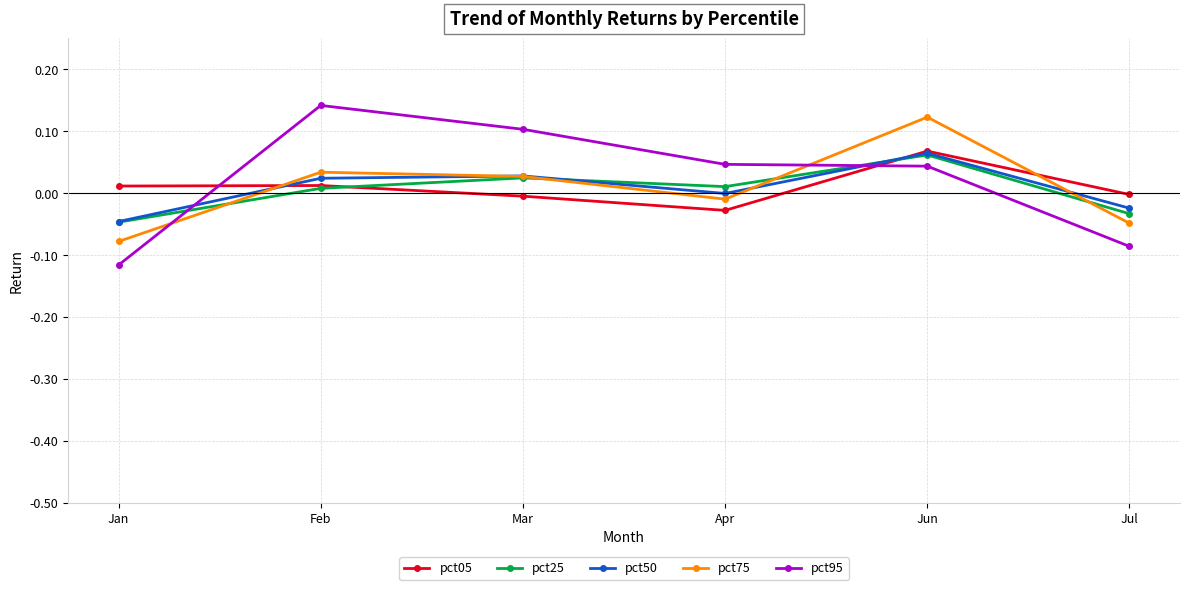

Which category has the lowest value across all series?

Jan